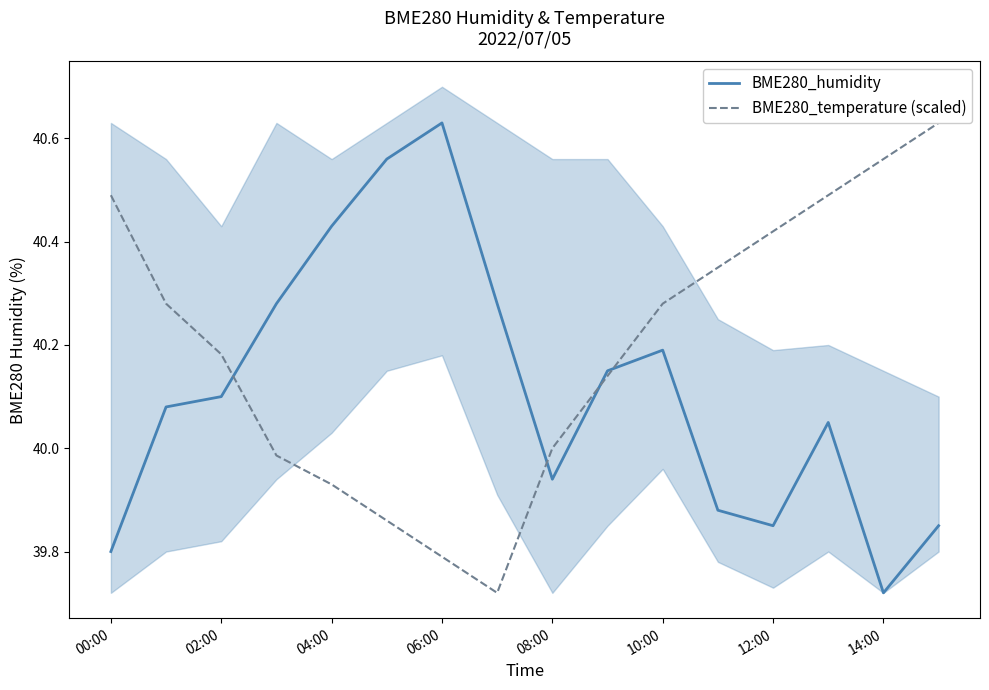

What is the maximum value for BME280_humidity?

40.6